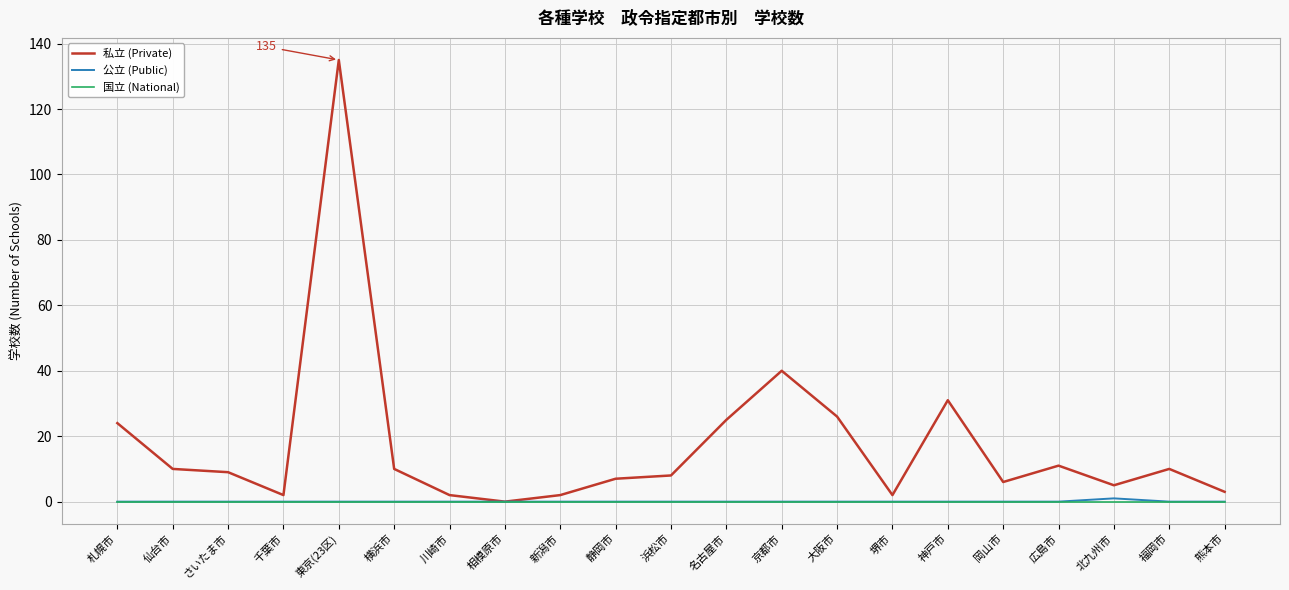

Which series changed the most between 浜松市 and 熊本市?

私立 (Private)